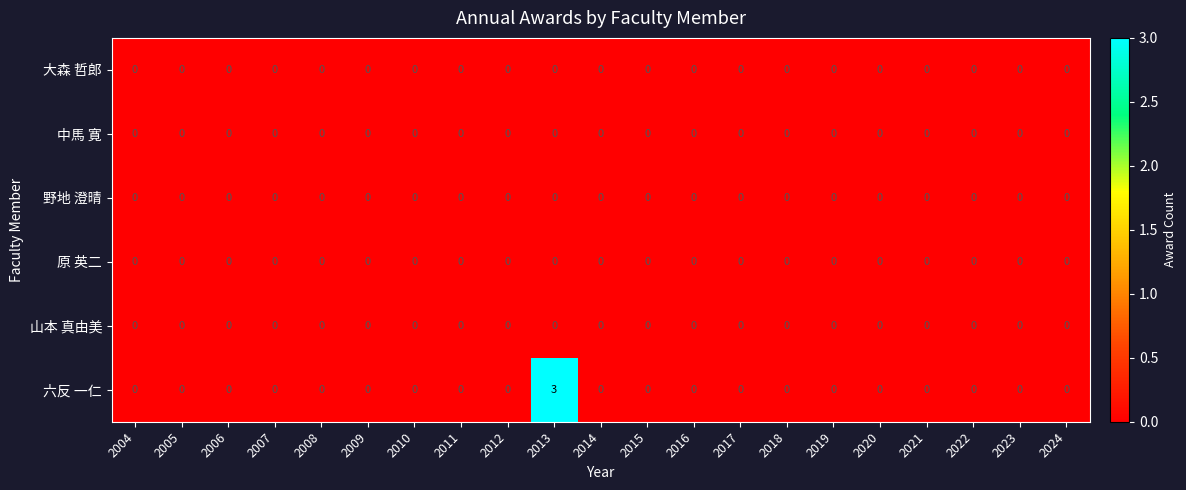

The 大森 哲郎 series shows 0 at 2021. True or false?

True